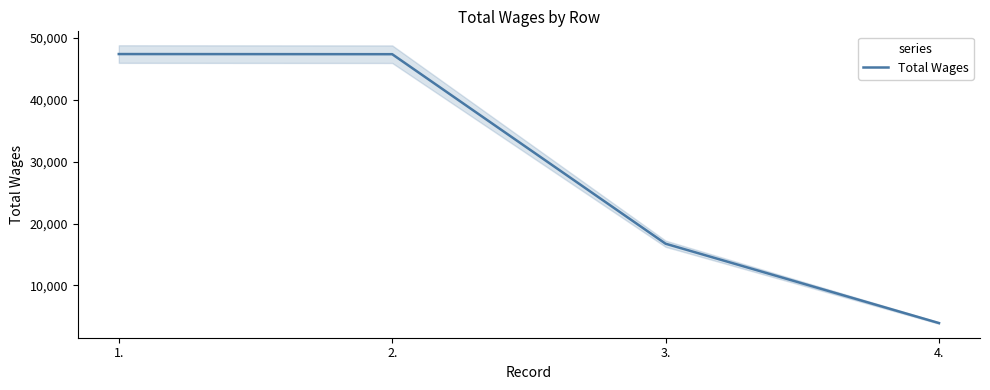

Is it true that the value at 2. is 47395?

True